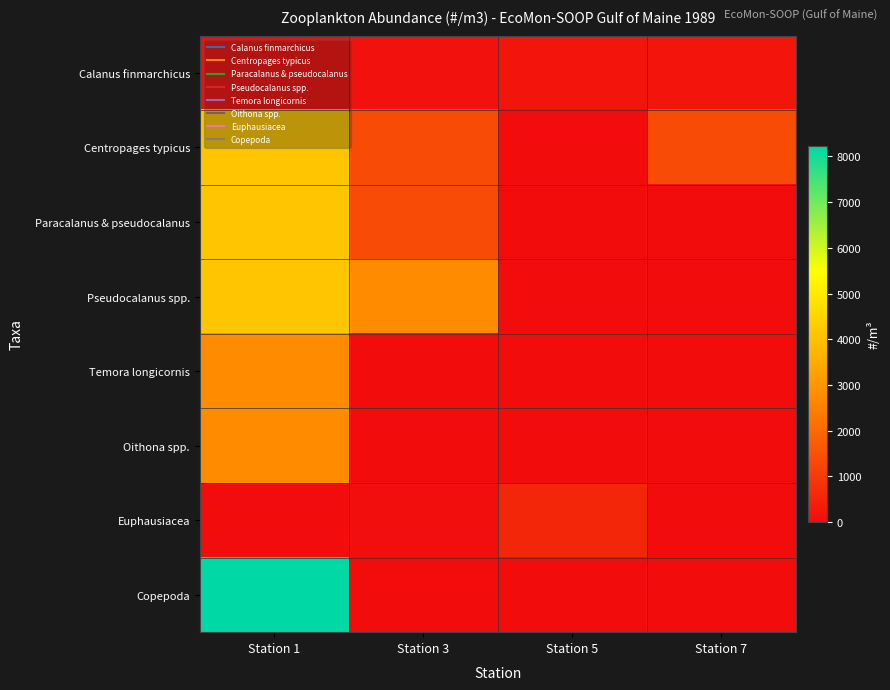

Which has a higher value, Station 3 or Station 7?

Station 7